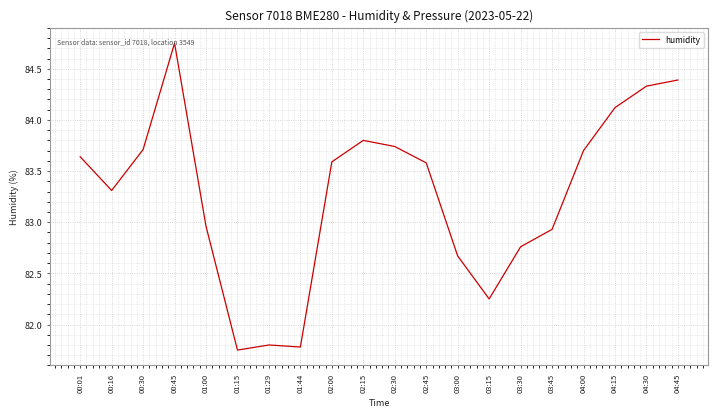

Which category has the highest value across all series?

00:45